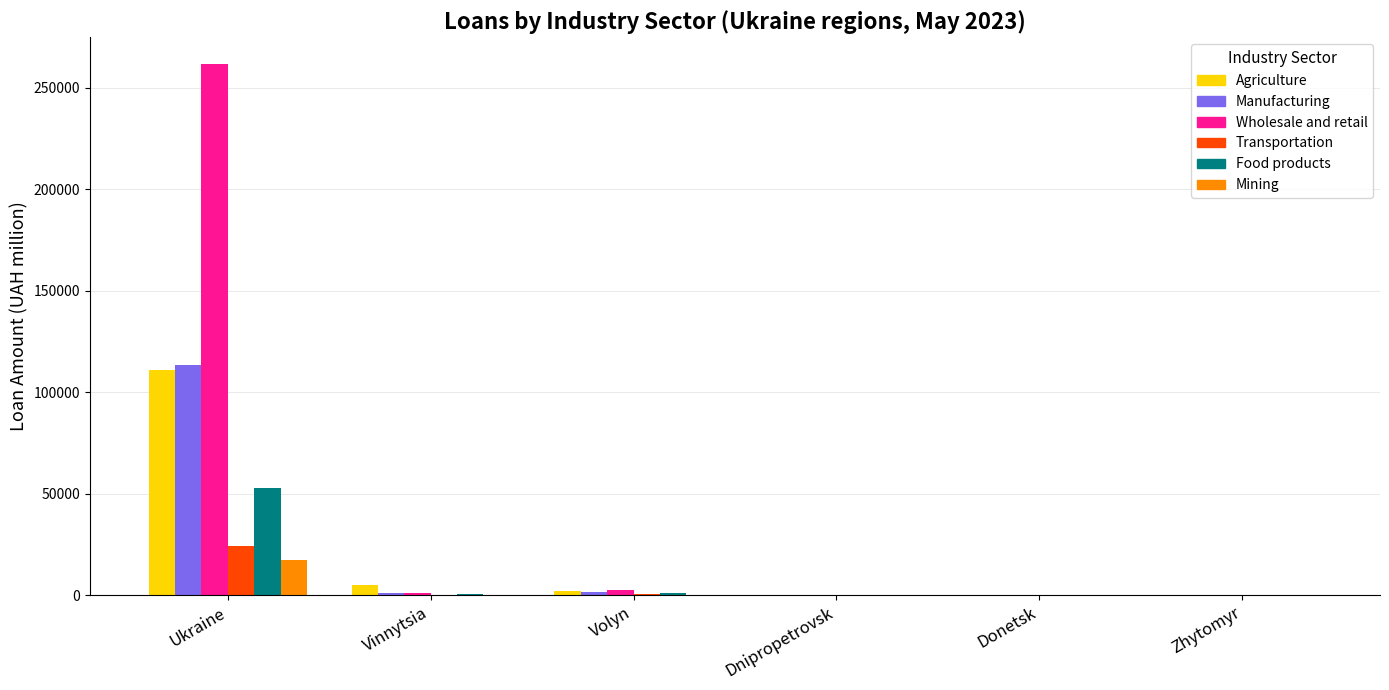

What is the greatest value displayed?

261861.3